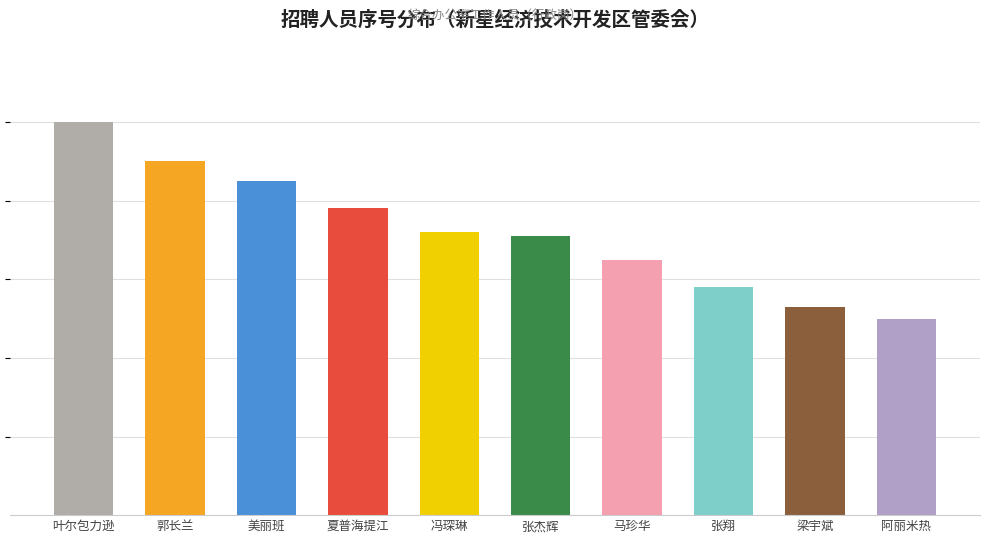

Reading left to right, what are all the values shown in this chart?

10.0	9.0	8.5	7.8	7.2	7.1	6.5	5.8	5.3	5.0